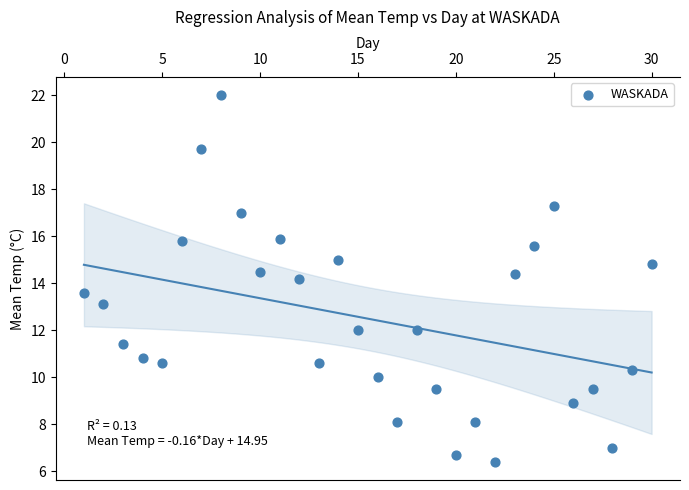

What Y value in the scatter plot is closest to 14?

14.2